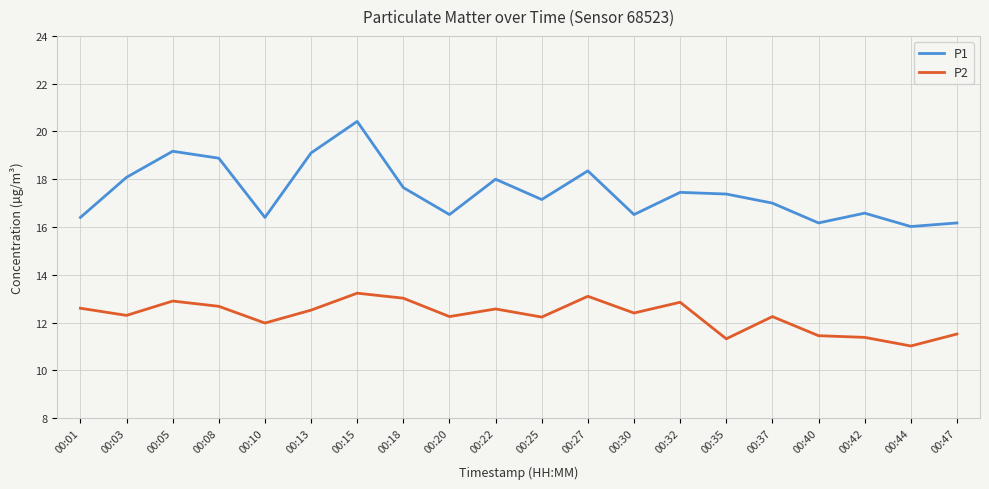

Rank the series by their average value, from highest to lowest.

P1, P2